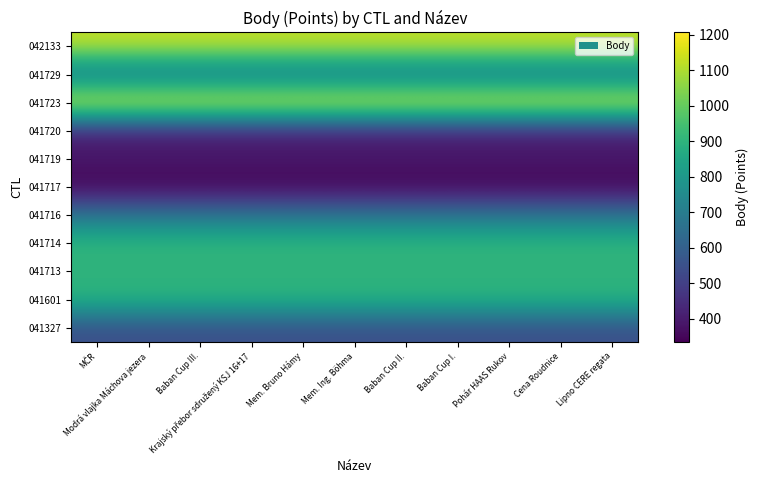

Reading left to right, list all the values displayed in this chart.

042133: MČR=1129	Modrá vlajka Máchova jezera=1129	Baban Cup III.=1129	Krajský přebor sdružený KSJ 16+17=1129	Mem. Bruno Hámy=1129	Mem. Ing. Böhma=1129	Baban Cup II.=1129	Baban Cup I.=1129	Pohár HAAS Rukov=1129	Cena Roudnice=1129	Lipno CERE regata=1129
041729: MČR=646	Modrá vlajka Máchova jezera=646	Baban Cup III.=646	Krajský přebor sdružený KSJ 16+17=646	Mem. Bruno Hámy=646	Mem. Ing. Böhma=646	Baban Cup II.=646	Baban Cup I.=646	Pohár HAAS Rukov=646	Cena Roudnice=646	Lipno CERE regata=646
041723: MČR=1206	Modrá vlajka Máchova jezera=1206	Baban Cup III.=1206	Krajský přebor sdružený KSJ 16+17=1206	Mem. Bruno Hámy=1206	Mem. Ing. Böhma=1206	Baban Cup II.=1206	Baban Cup I.=1206	Pohár HAAS Rukov=1206	Cena Roudnice=1206	Lipno CERE regata=1206
041720: MČR=404	Modrá vlajka Máchova jezera=404	Baban Cup III.=404	Krajský přebor sdružený KSJ 16+17=404	Mem. Bruno Hámy=404	Mem. Ing. Böhma=404	Baban Cup II.=404	Baban Cup I.=404	Pohár HAAS Rukov=404	Cena Roudnice=404	Lipno CERE regata=404
041719: MČR=396	Modrá vlajka Máchova jezera=396	Baban Cup III.=396	Krajský přebor sdružený KSJ 16+17=396	Mem. Bruno Hámy=396	Mem. Ing. Böhma=396	Baban Cup II.=396	Baban Cup I.=396	Pohár HAAS Rukov=396	Cena Roudnice=396	Lipno CERE regata=396
041717: MČR=336	Modrá vlajka Máchova jezera=336	Baban Cup III.=336	Krajský přebor sdružený KSJ 16+17=336	Mem. Bruno Hámy=336	Mem. Ing. Böhma=336	Baban Cup II.=336	Baban Cup I.=336	Pohár HAAS Rukov=336	Cena Roudnice=336	Lipno CERE regata=336
041716: MČR=678	Modrá vlajka Máchova jezera=678	Baban Cup III.=678	Krajský přebor sdružený KSJ 16+17=678	Mem. Bruno Hámy=678	Mem. Ing. Böhma=678	Baban Cup II.=678	Baban Cup I.=678	Pohár HAAS Rukov=678	Cena Roudnice=678	Lipno CERE regata=678
041714: MČR=915	Modrá vlajka Máchova jezera=915	Baban Cup III.=915	Krajský přebor sdružený KSJ 16+17=915	Mem. Bruno Hámy=915	Mem. Ing. Böhma=915	Baban Cup II.=915	Baban Cup I.=915	Pohár HAAS Rukov=915	Cena Roudnice=915	Lipno CERE regata=915
041713: MČR=892	Modrá vlajka Máchova jezera=892	Baban Cup III.=892	Krajský přebor sdružený KSJ 16+17=892	Mem. Bruno Hámy=892	Mem. Ing. Böhma=892	Baban Cup II.=892	Baban Cup I.=892	Pohár HAAS Rukov=892	Cena Roudnice=892	Lipno CERE regata=892
041601: MČR=904	Modrá vlajka Máchova jezera=904	Baban Cup III.=904	Krajský přebor sdružený KSJ 16+17=904	Mem. Bruno Hámy=904	Mem. Ing. Böhma=904	Baban Cup II.=904	Baban Cup I.=904	Pohár HAAS Rukov=904	Cena Roudnice=904	Lipno CERE regata=904
041327: MČR=543	Modrá vlajka Máchova jezera=543	Baban Cup III.=543	Krajský přebor sdružený KSJ 16+17=543	Mem. Bruno Hámy=543	Mem. Ing. Böhma=543	Baban Cup II.=543	Baban Cup I.=543	Pohár HAAS Rukov=543	Cena Roudnice=543	Lipno CERE regata=543